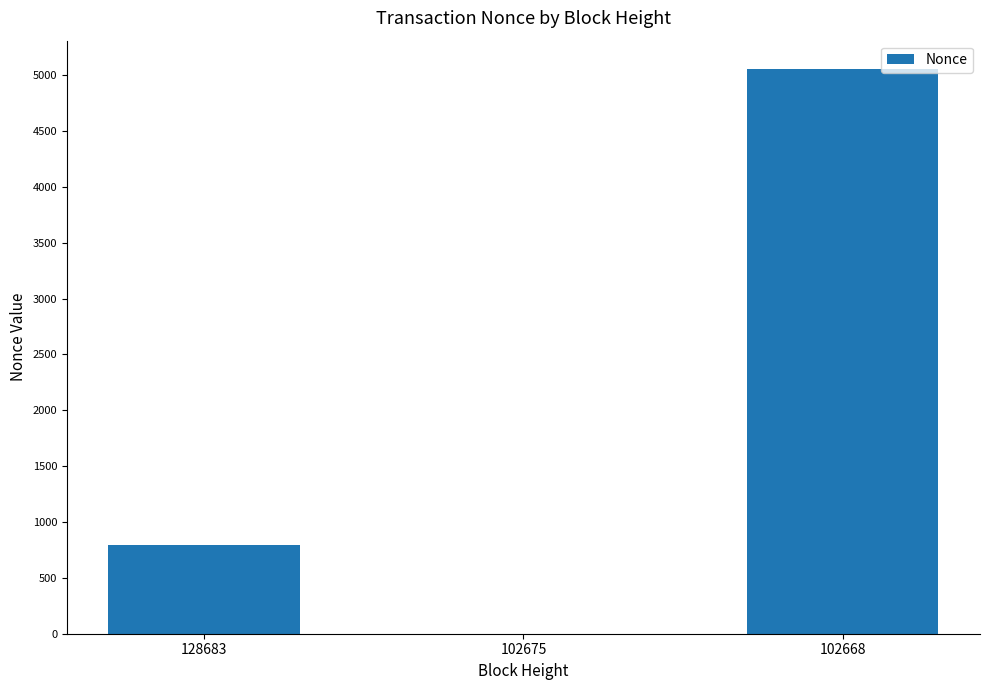

What is the change in value from 128683 to 102668?

+4265